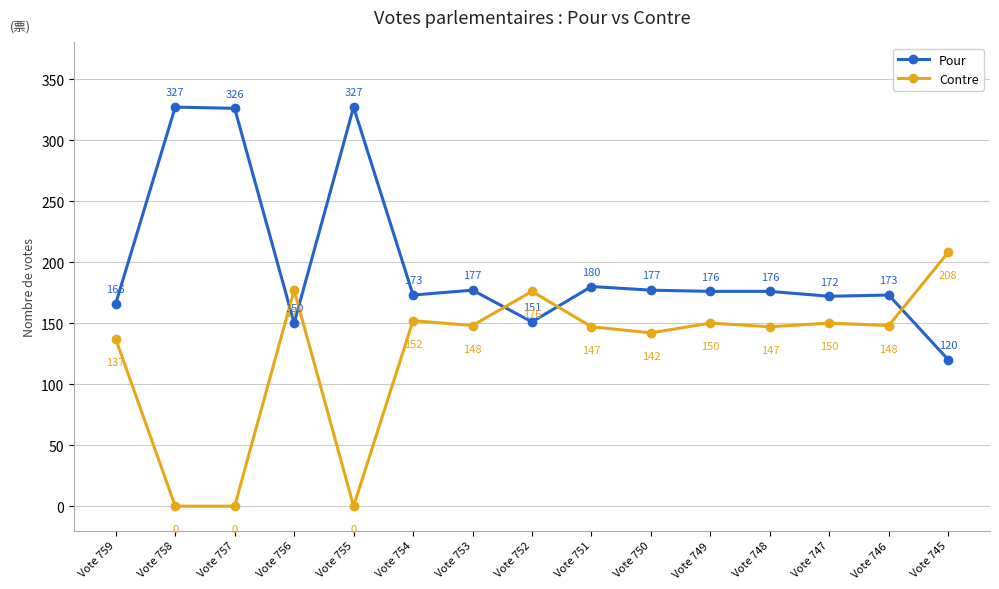

Between which two adjacent categories do Contre and Pour first intersect?

Vote 757 and Vote 756